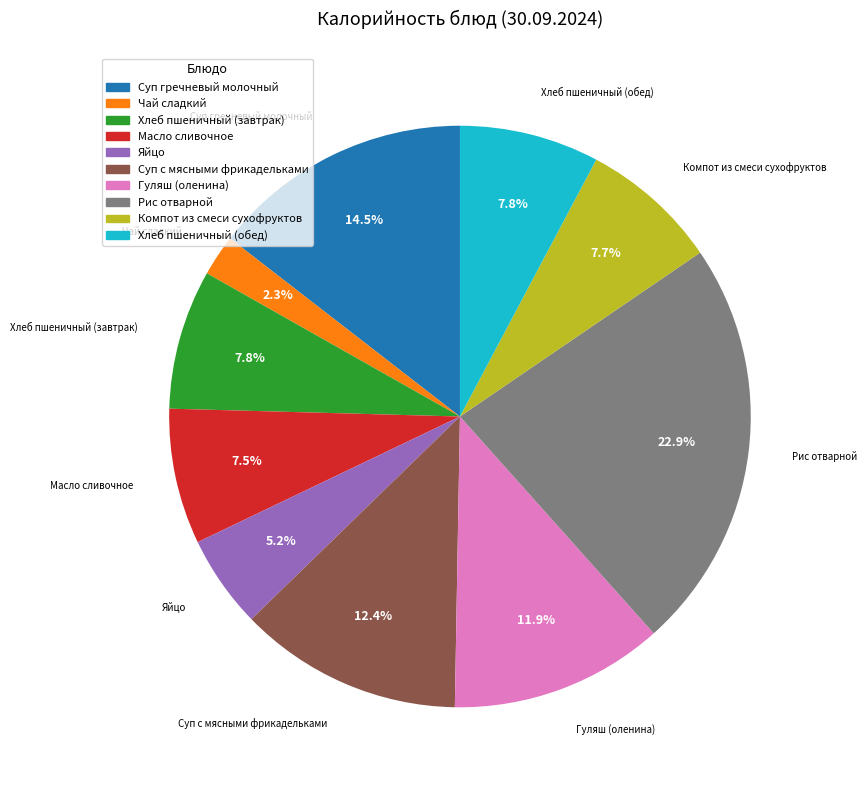

To the nearest percent, what is the combined percentage of Хлеб пшеничный (завтрак) and Масло сливочное?

15%